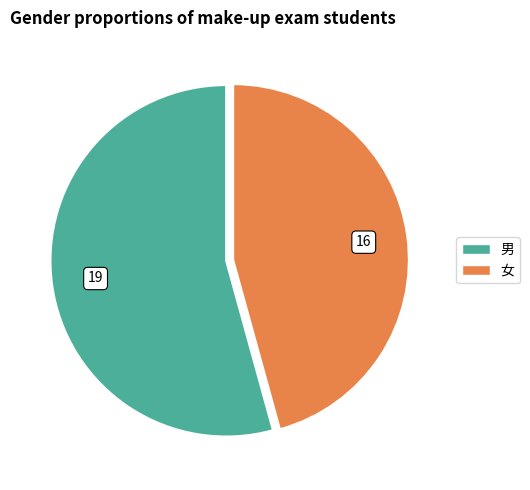

The 男 slice represents 60% of the pie. True or false?

False